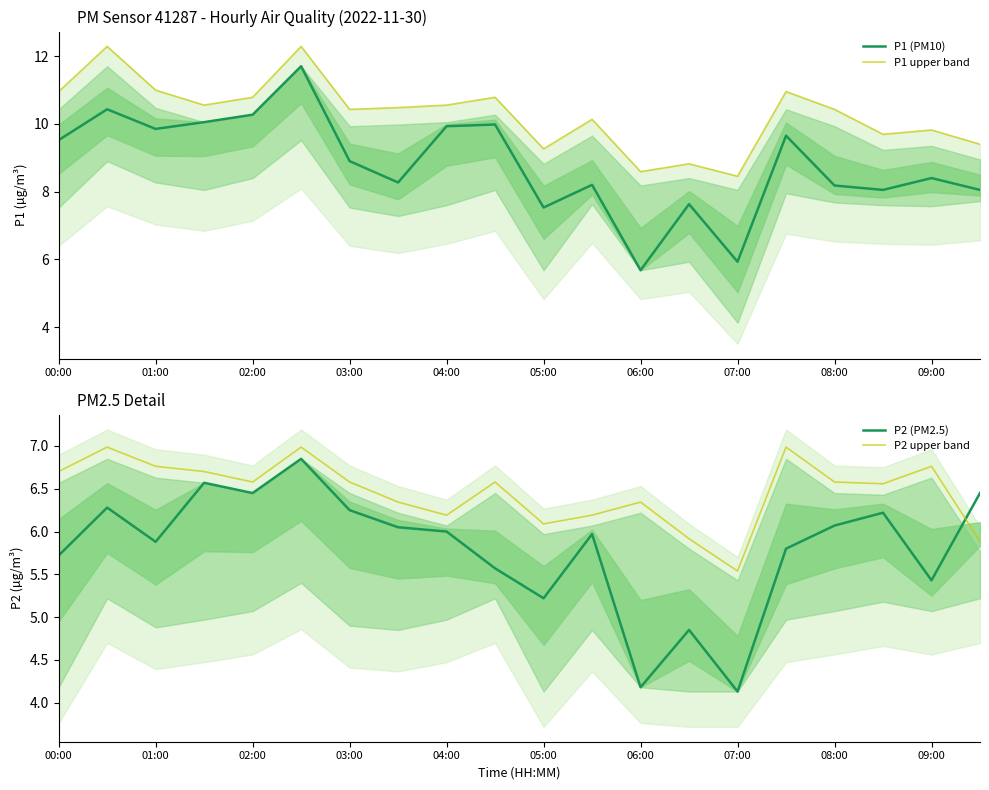

Which series has the widest spread of values?

P1 (PM10)